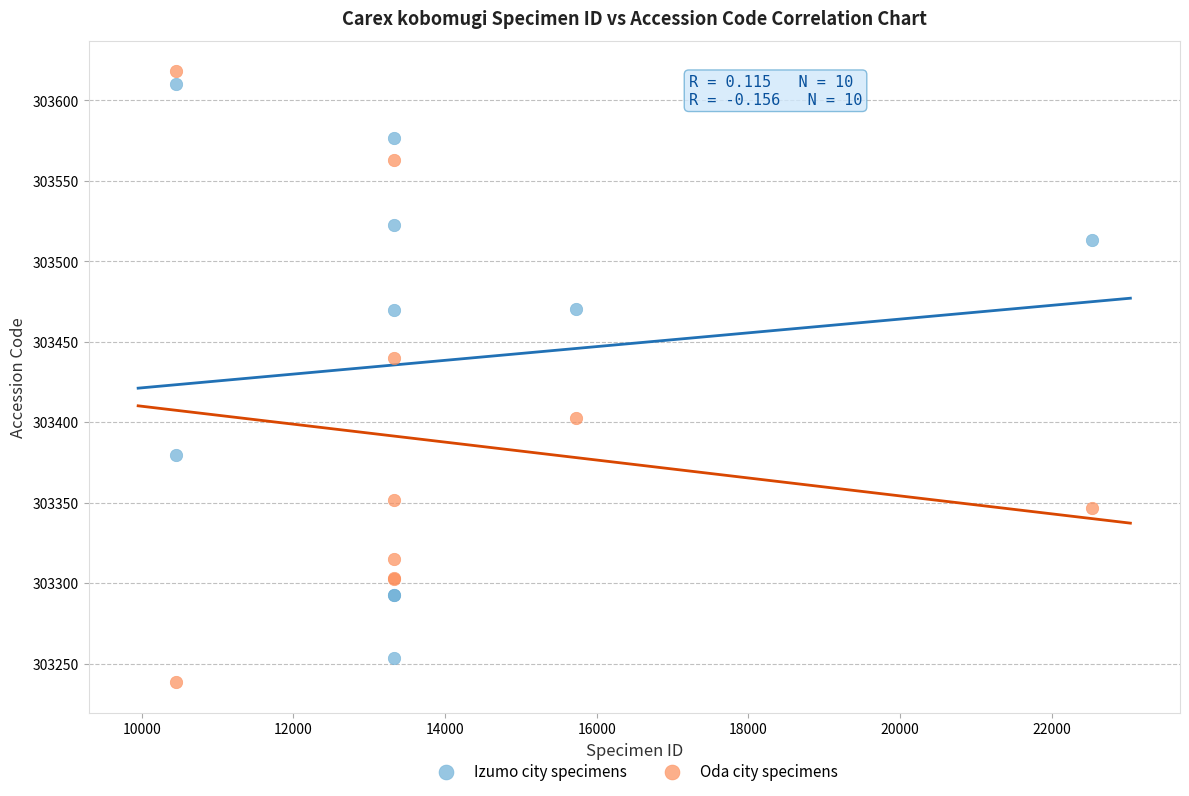

Across all series, what Y value is closest to 303428?

303439.9